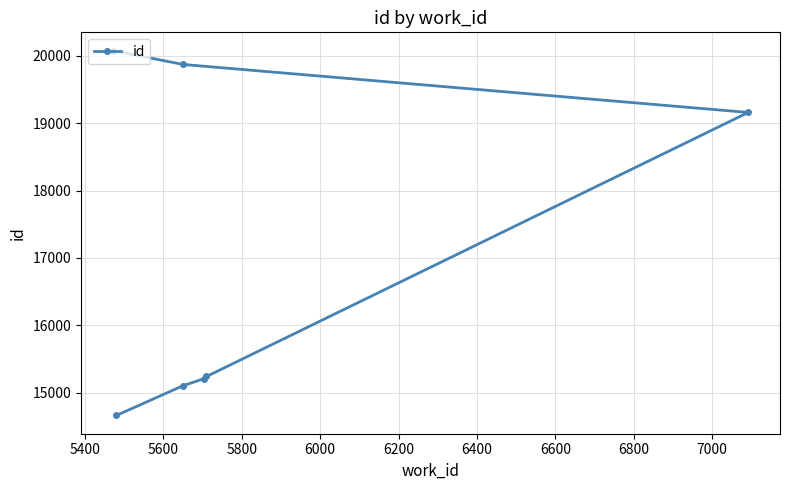

Is it true that the value at 6000 is 27206?

False